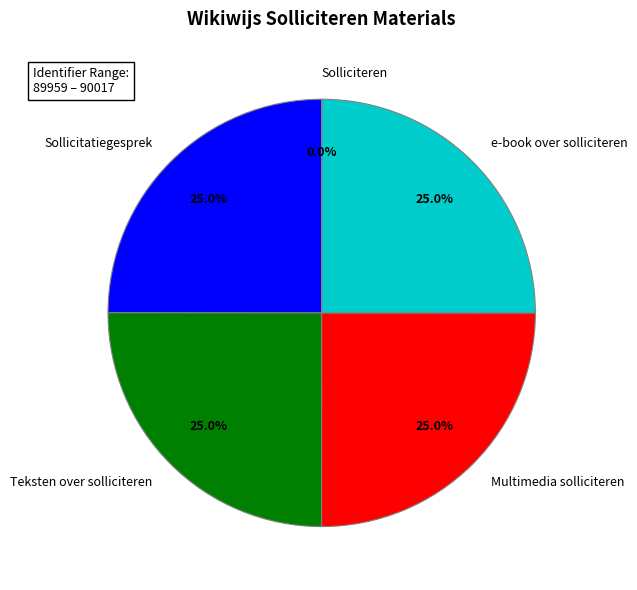

Is e-book over solliciteren the majority of the pie?

No